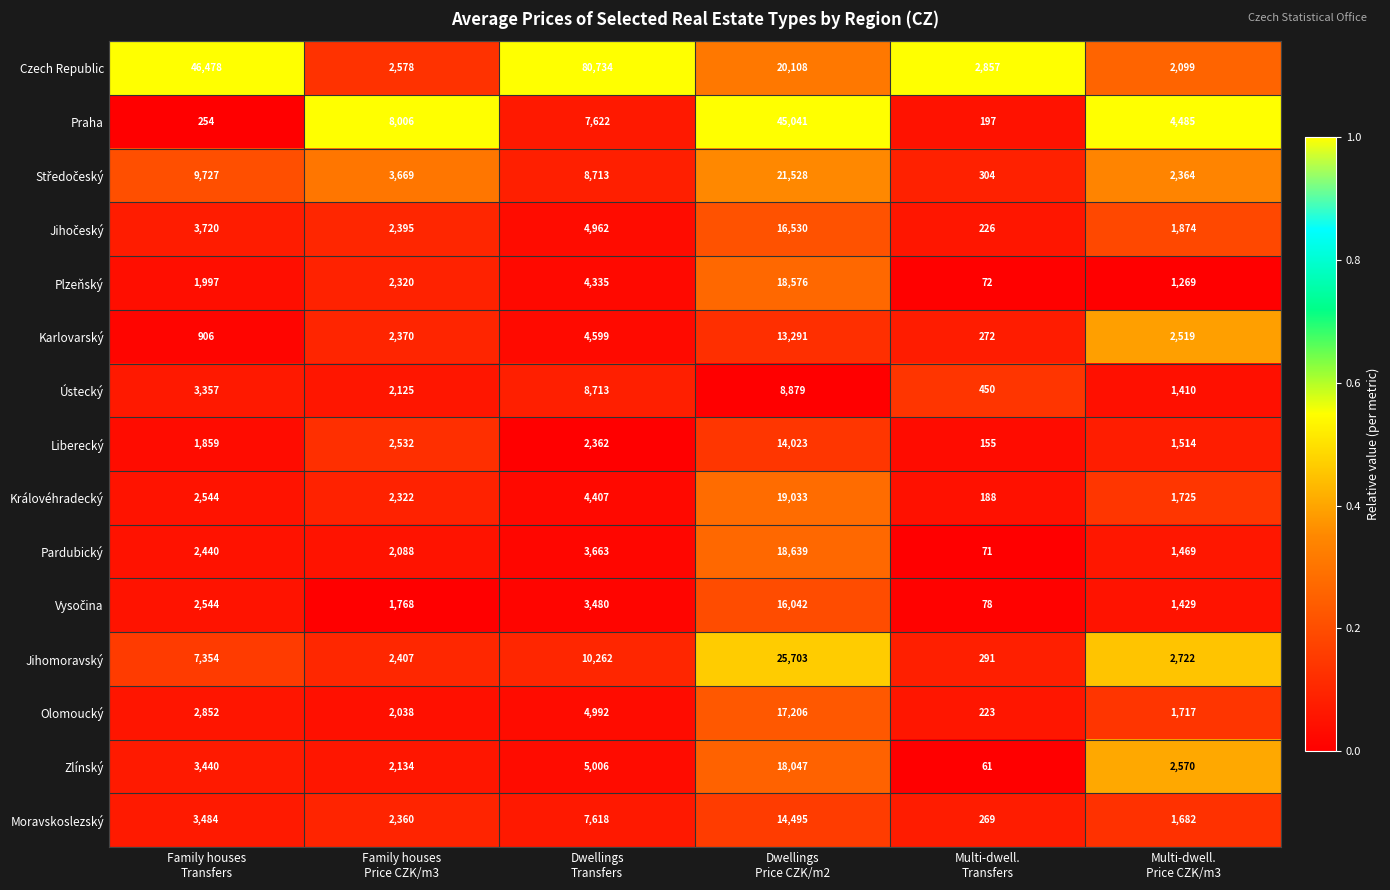

Which series has the largest total across all categories?

Czech Republic